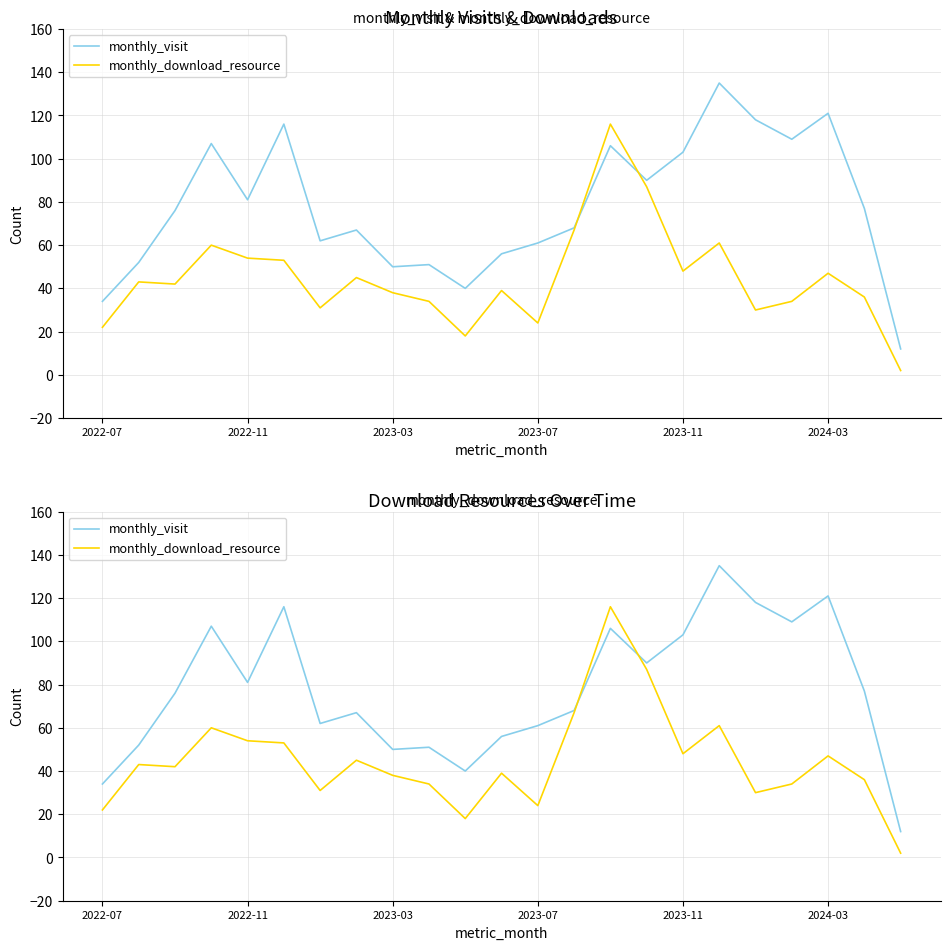

The monthly_visit series shows 74 at 2024-03. True or false?

False